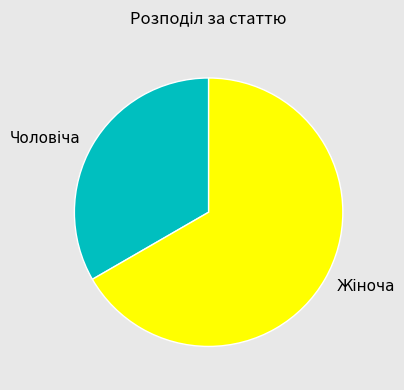

Is there any slice that represents more than half of the pie?

Yes